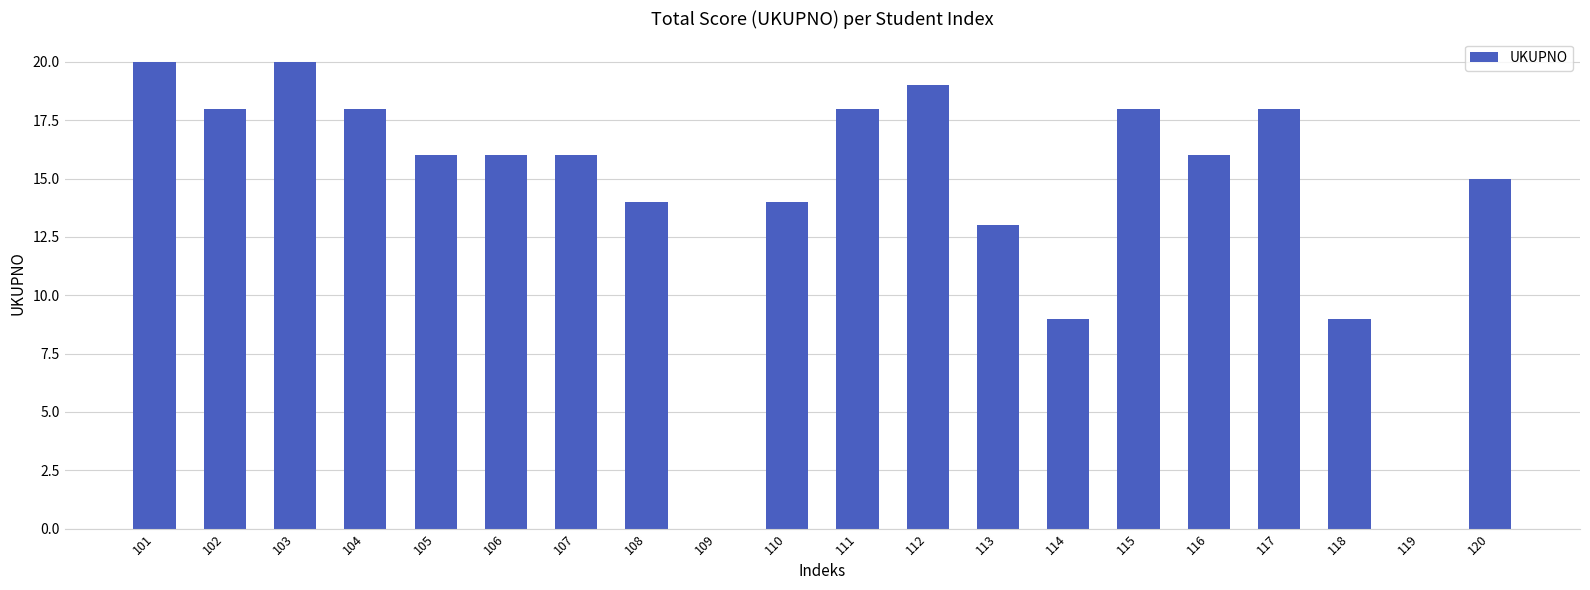

What is the change in value from 110 to 116?

+2